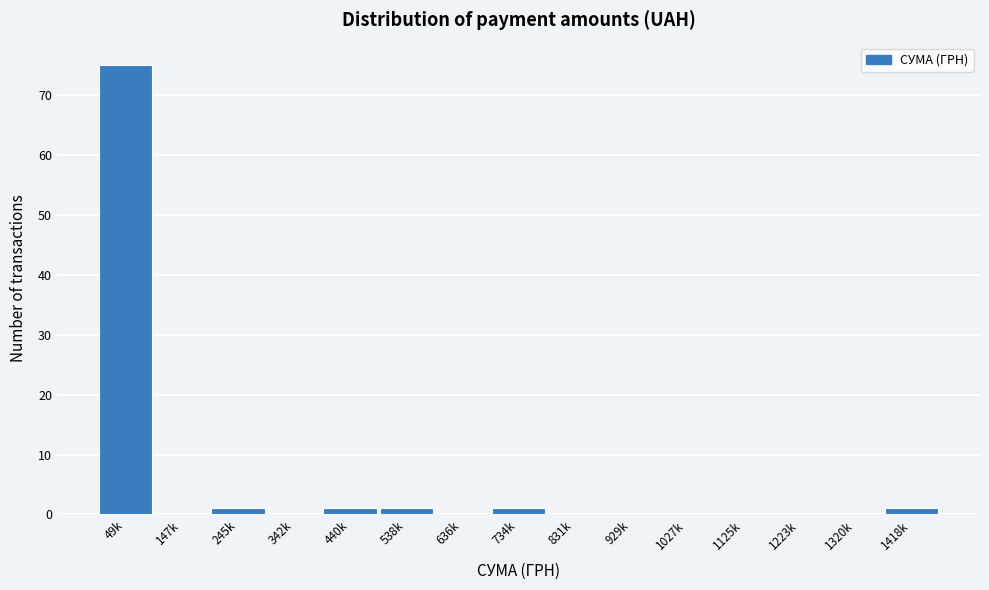

Reading left to right, list all the values displayed in this chart.

49k=75	147k=0	245k=1	342k=0	440k=1	538k=1	636k=0	734k=1	831k=0	929k=0	1027k=0	1125k=0	1223k=0	1320k=0	1418k=1